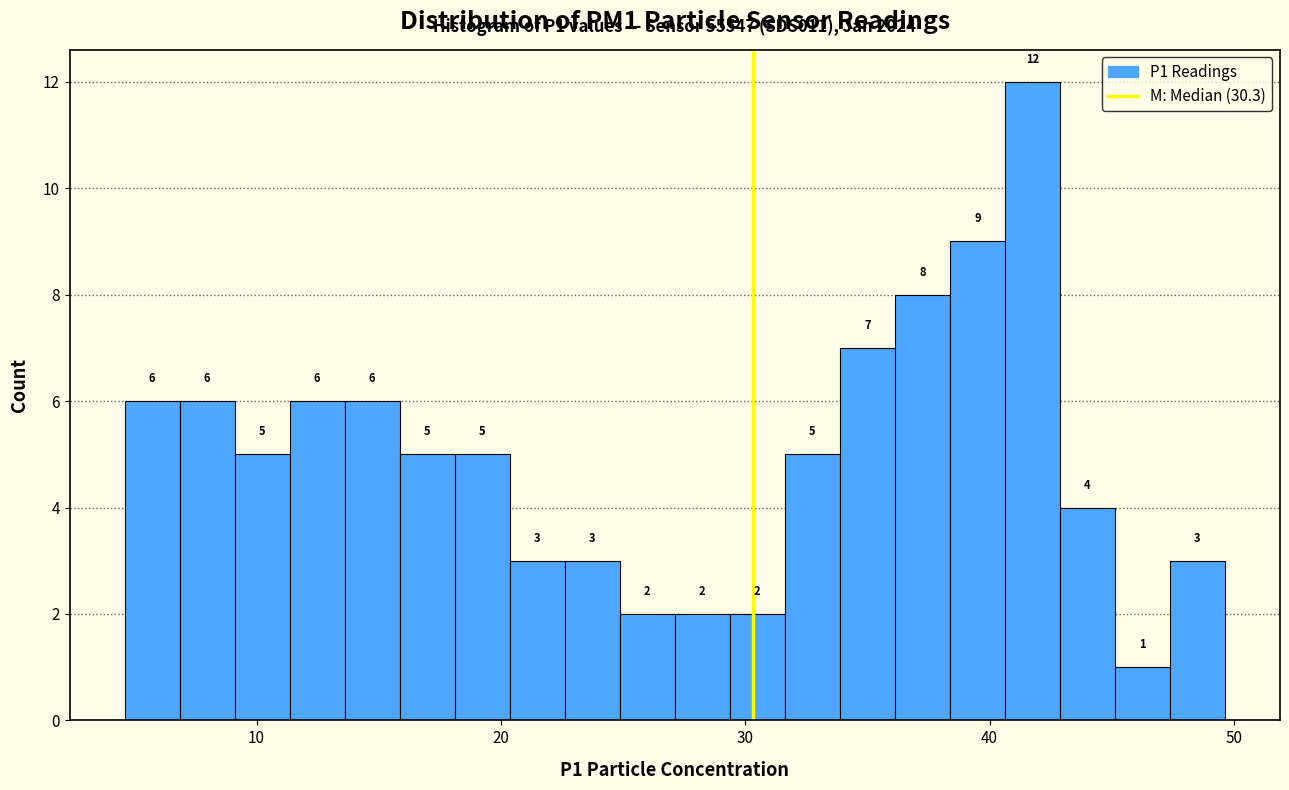

Read against the x-axis, roughly where is the centre of the tallest bar?

42